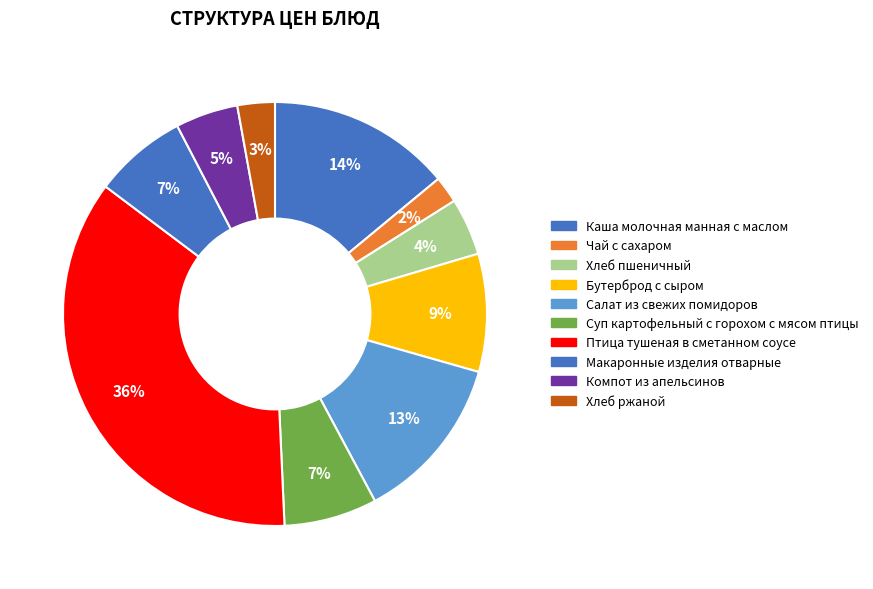

How much of the chart is everything except Хлеб пшеничный?

95.6%